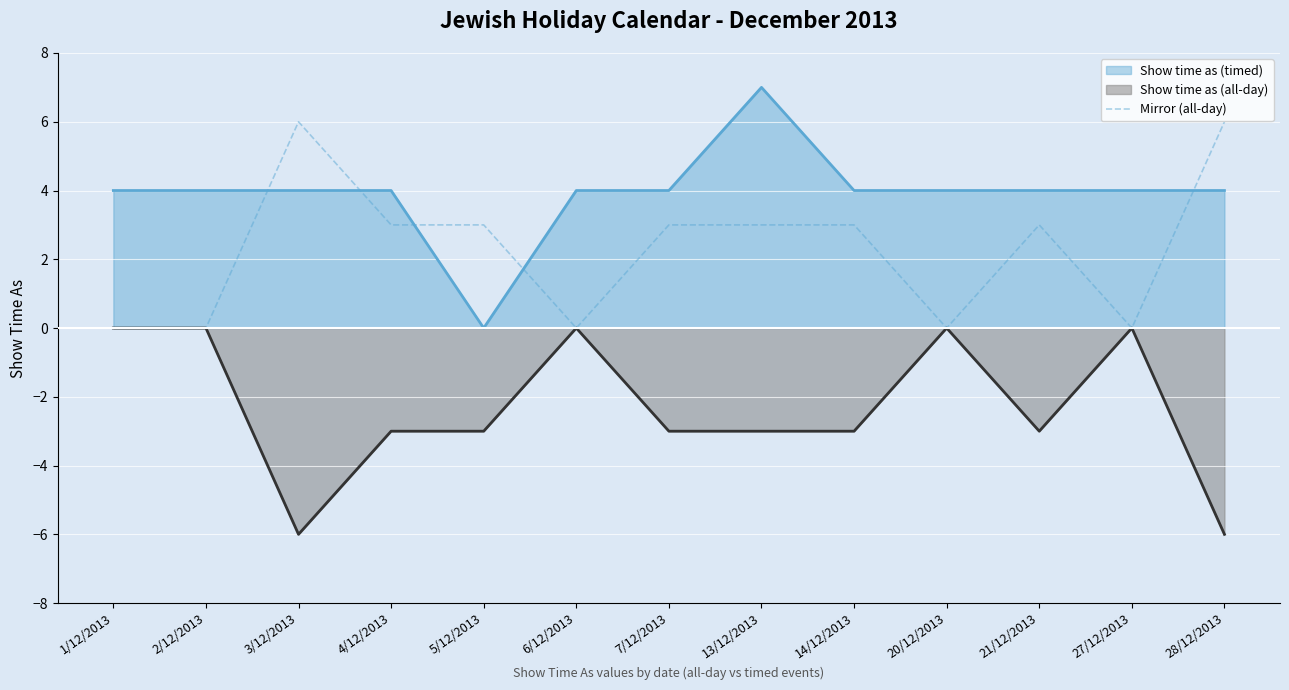

At which category is the sum across all series the highest?

13/12/2013